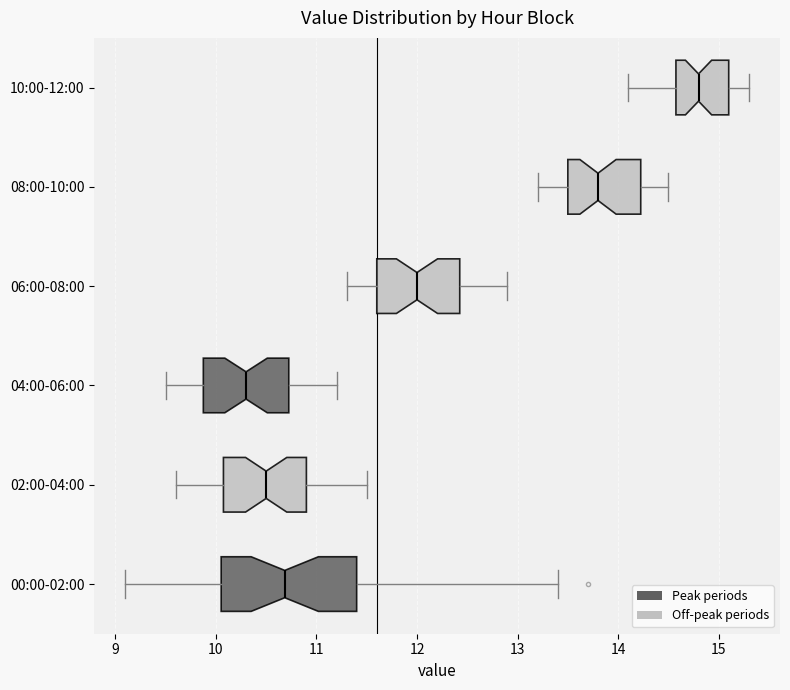

Reading bottom to top, read every box against the x-axis: the position of its median line, the range the box covers, and the ends of its whiskers. The values are not printed on the chart, so give them approximately, as read against the axis.

00:00-02:00: median 10.7, box 10.1 to 11.4, whiskers 9.1 to 13.4
02:00-04:00: median 10.5, box 10.1 to 10.9, whiskers 9.6 to 11.5
04:00-06:00: median 10.3, box 9.9 to 10.7, whiskers 9.5 to 11.2
06:00-08:00: median 12.0, box 11.6 to 12.4, whiskers 11.3 to 12.9
08:00-10:00: median 13.8, box 13.5 to 14.2, whiskers 13.2 to 14.5
10:00-12:00: median 14.8, box 14.6 to 15.1, whiskers 14.1 to 15.3